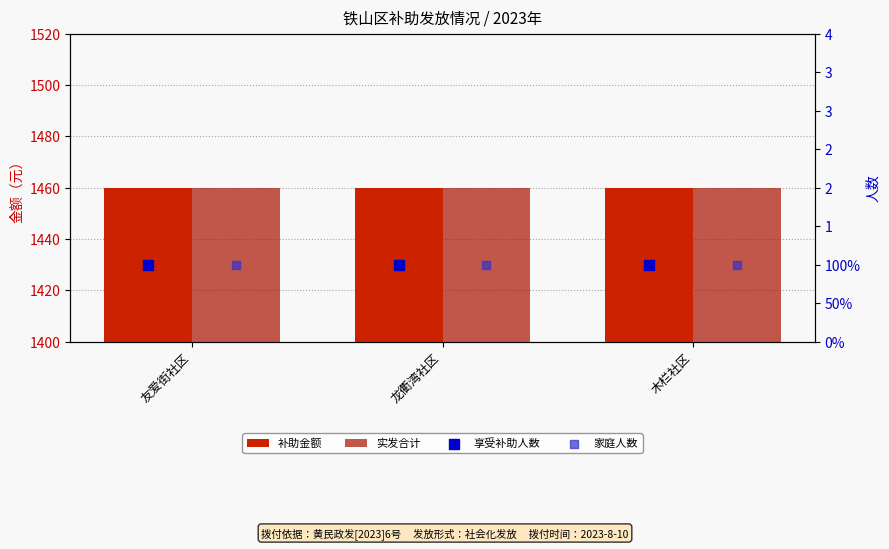

Which series has the largest Y range (max minus min)?

补助金额